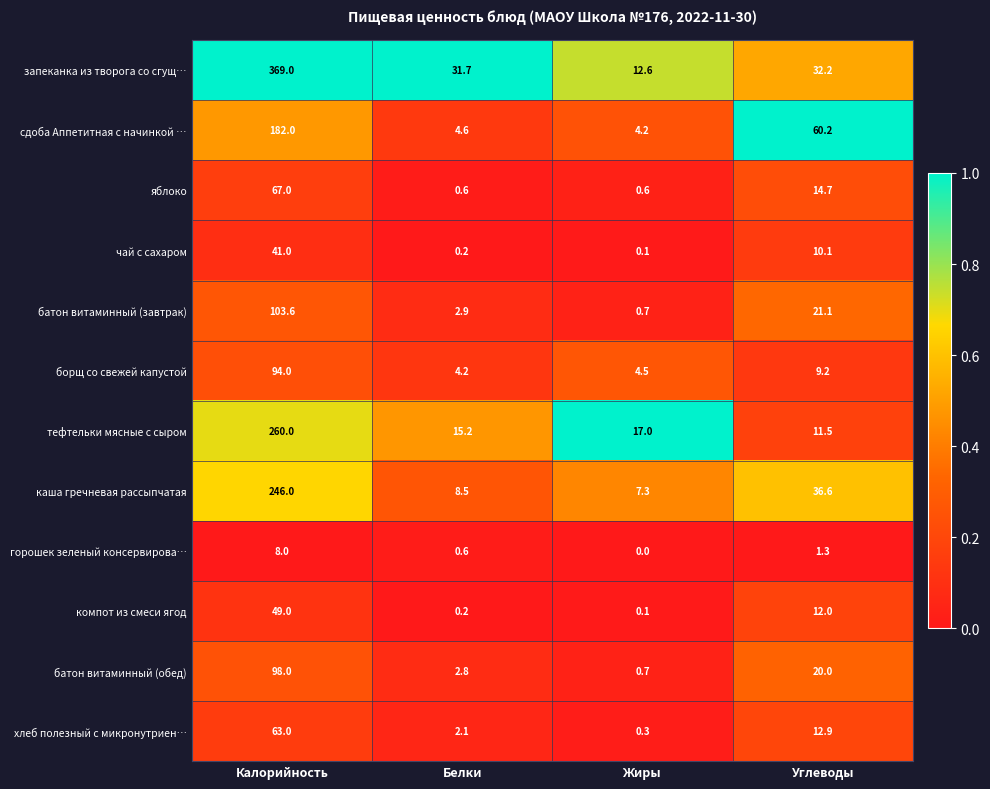

What is the difference between the maximum and minimum values in the тефтельки мясные с сыром series?

248.5